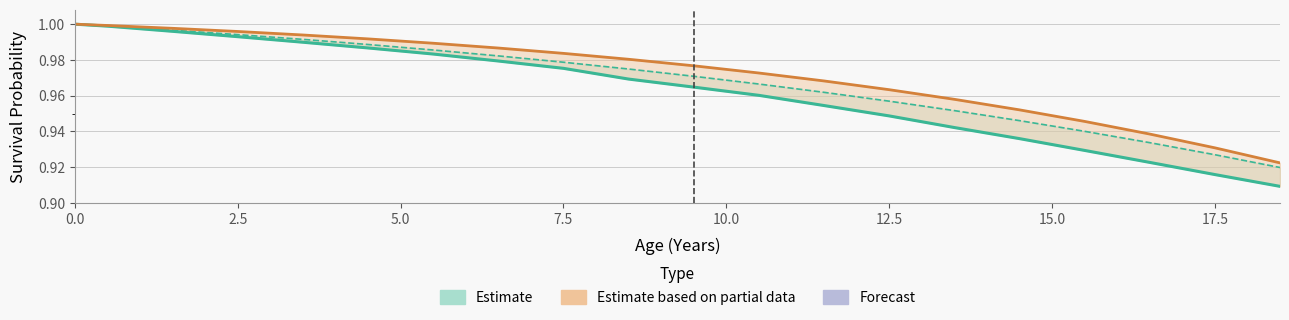

Does the chart have visible grid lines?

Yes